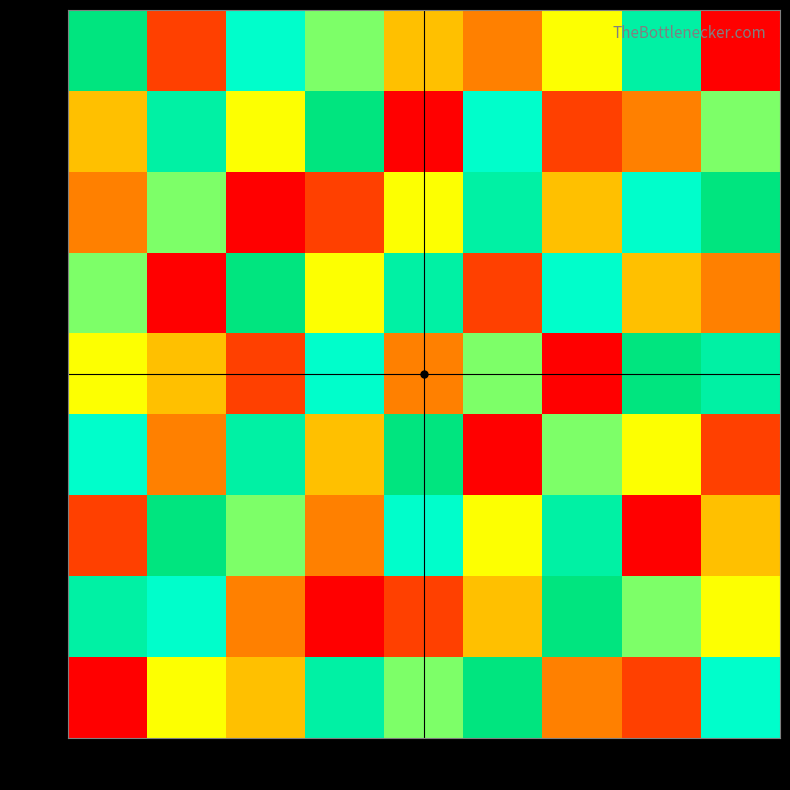

Reading left to right, extract all data points from this chart.

row1: col_1=9	col_2=2	col_3=7	col_4=6	col_5=4	col_6=3	col_7=5	col_8=8	col_9=1
row2: col_1=4	col_2=8	col_3=5	col_4=9	col_5=1	col_6=7	col_7=2	col_8=3	col_9=6
row3: col_1=3	col_2=6	col_3=1	col_4=2	col_5=5	col_6=8	col_7=4	col_8=7	col_9=9
row4: col_1=6	col_2=1	col_3=9	col_4=5	col_5=8	col_6=2	col_7=7	col_8=4	col_9=3
row5: col_1=5	col_2=4	col_3=2	col_4=7	col_5=3	col_6=6	col_7=1	col_8=9	col_9=8
row6: col_1=7	col_2=3	col_3=8	col_4=4	col_5=9	col_6=1	col_7=6	col_8=5	col_9=2
row7: col_1=2	col_2=9	col_3=6	col_4=3	col_5=7	col_6=5	col_7=8	col_8=1	col_9=4
row8: col_1=8	col_2=7	col_3=3	col_4=1	col_5=2	col_6=4	col_7=9	col_8=6	col_9=5
row9: col_1=1	col_2=5	col_3=4	col_4=8	col_5=6	col_6=9	col_7=3	col_8=2	col_9=7